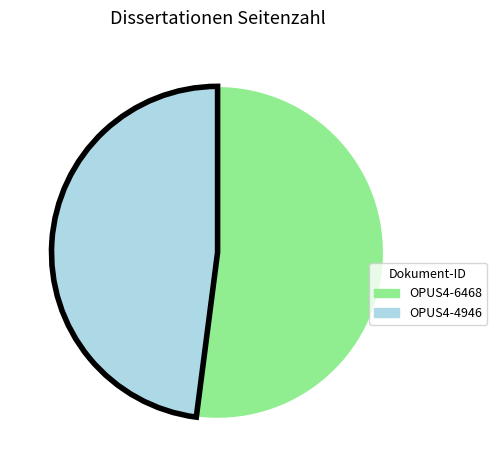

Which category has the biggest portion of the pie?

OPUS4-6468